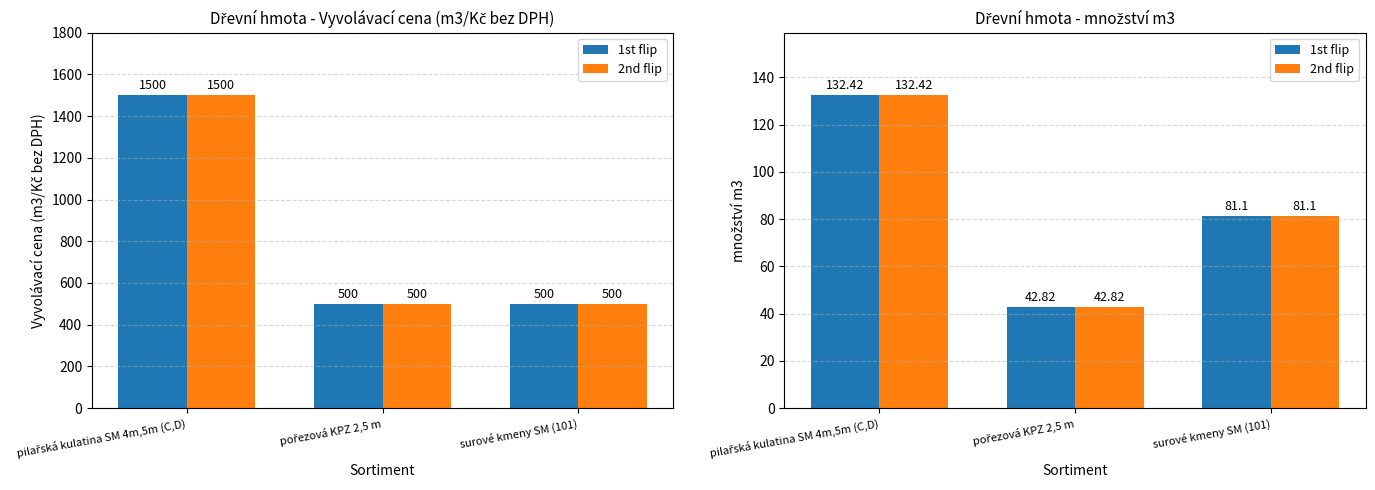

List the series in order of their peak value, highest first.

1st flip, 2nd flip